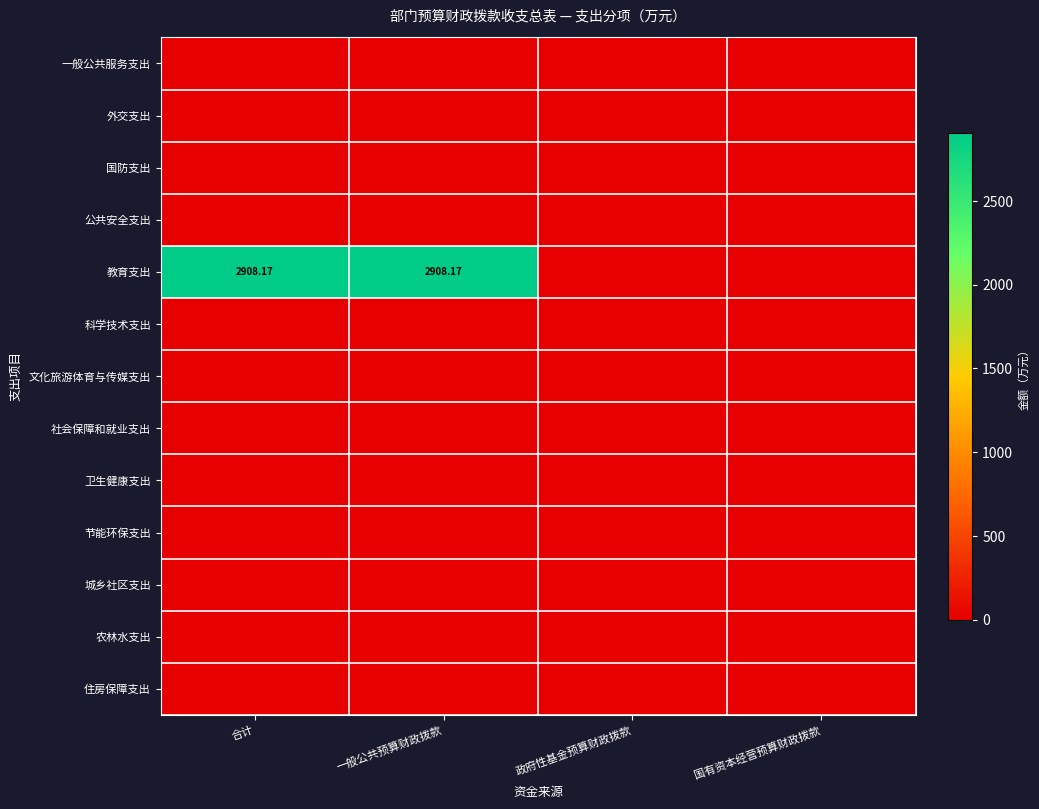

At how many categories does at least one series exceed 2202?

2